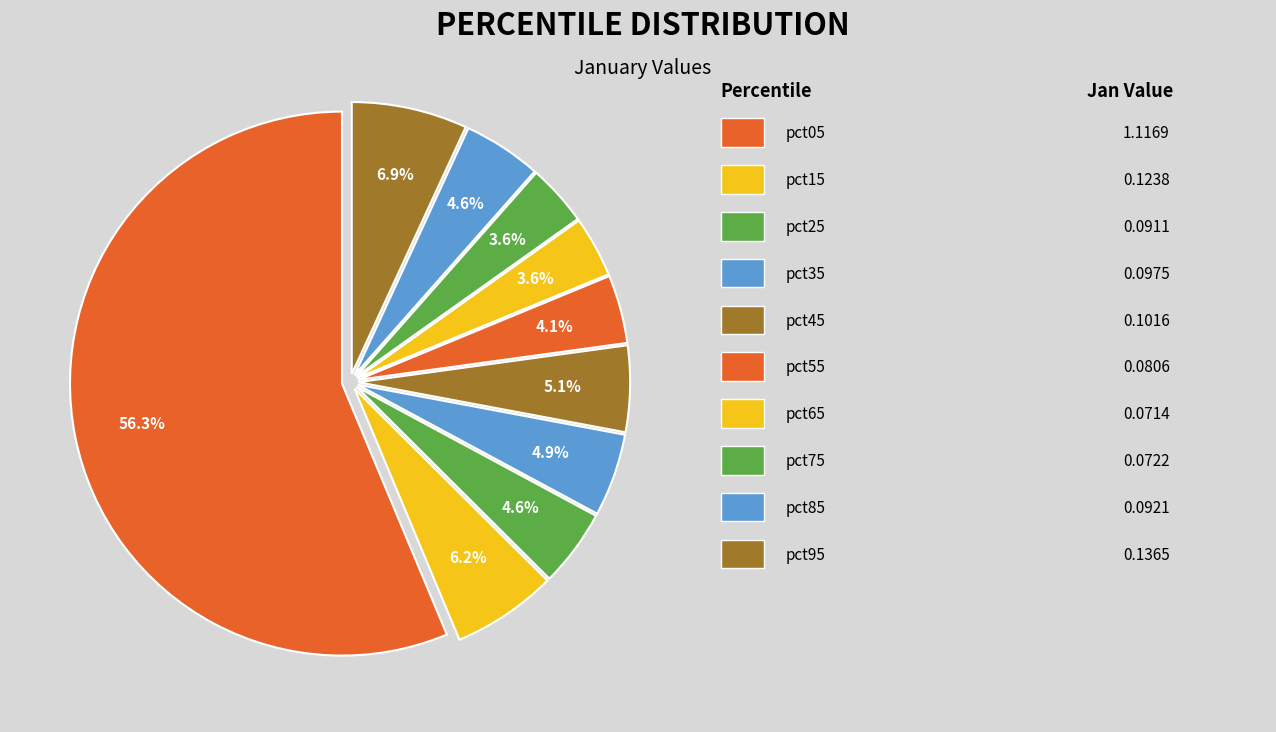

How many segments does this pie chart have?

10